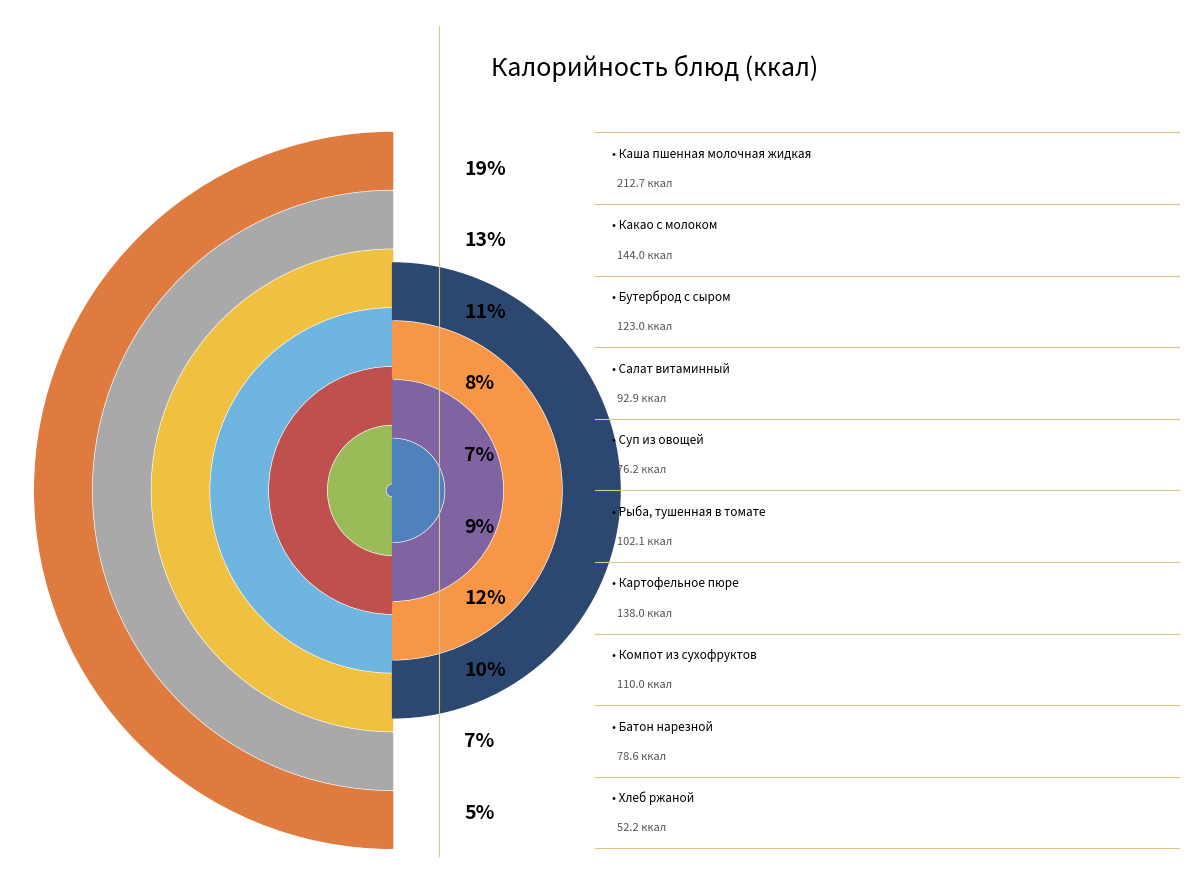

What is the ratio of the value at Батон нарезной to the value at Каша пшенная молочная жидкая?

0.4